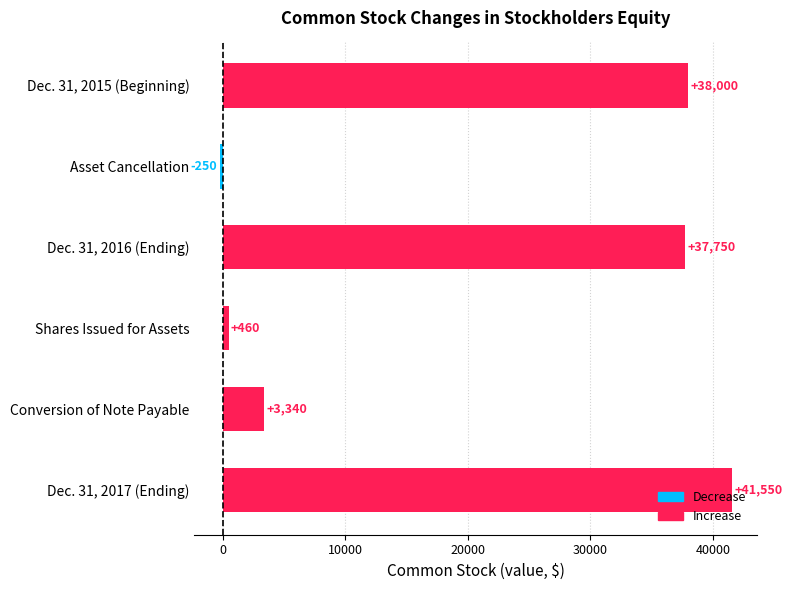

Rank the categories by value from lowest to highest.

Asset Cancellation, Shares Issued for Assets, Conversion of Note Payable, Dec. 31, 2016 (Ending), Dec. 31, 2015 (Beginning), Dec. 31, 2017 (Ending)